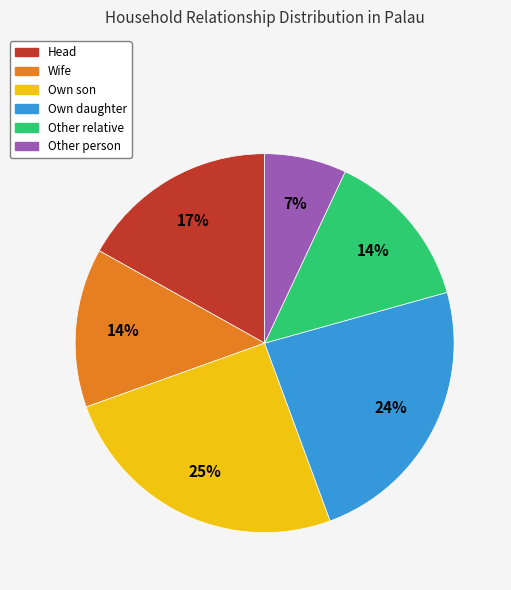

True or false: Own daughter accounts for 24% of the total.

True